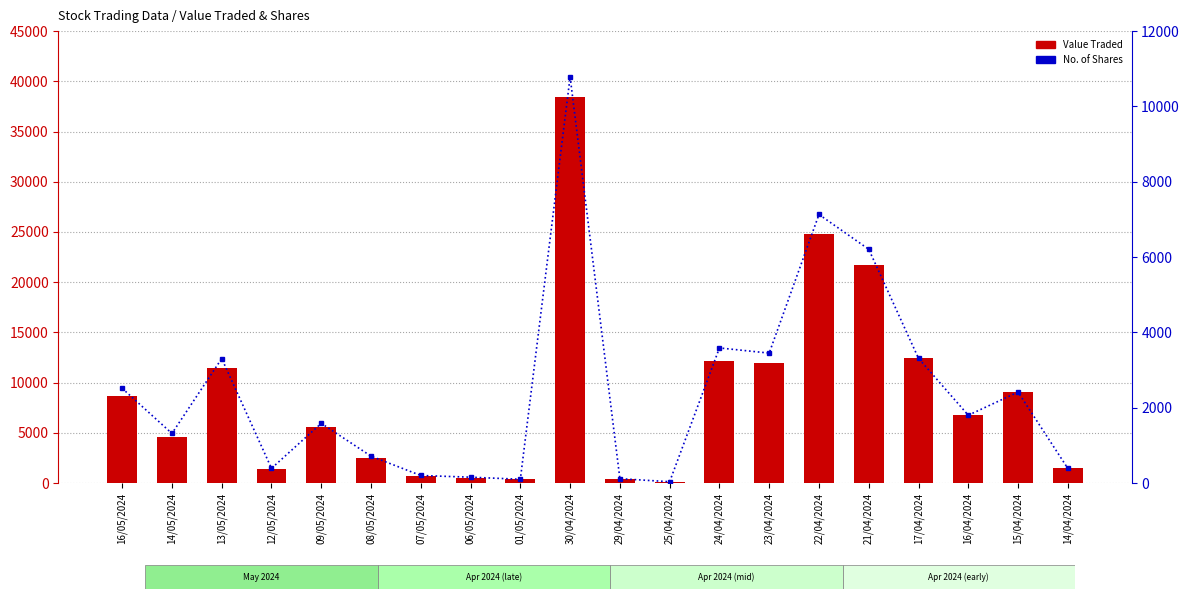

Is it true that Value Traded equals 1885 at 12/05/2024?

False